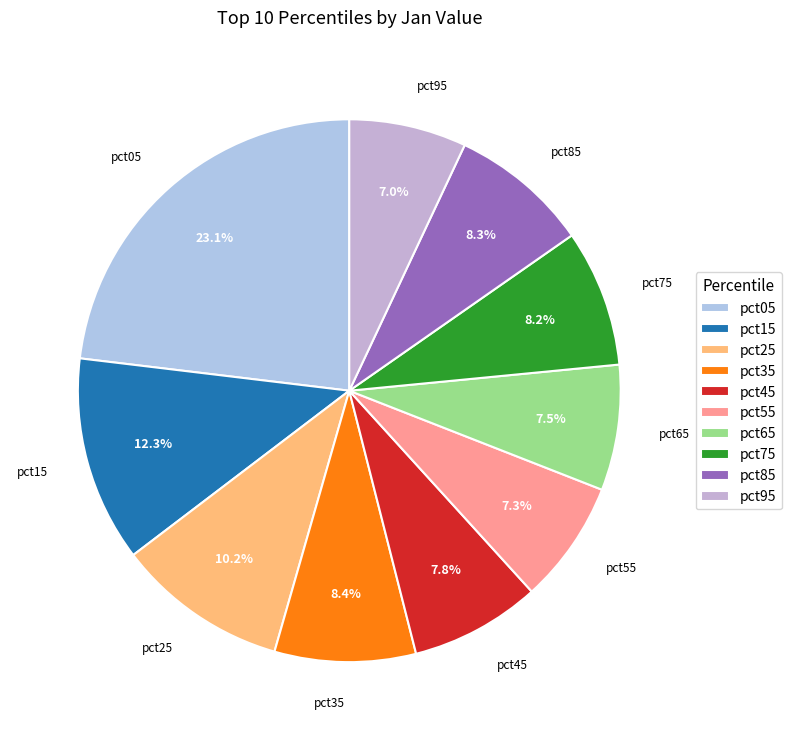

How much of the chart is everything except pct45?

92.2%